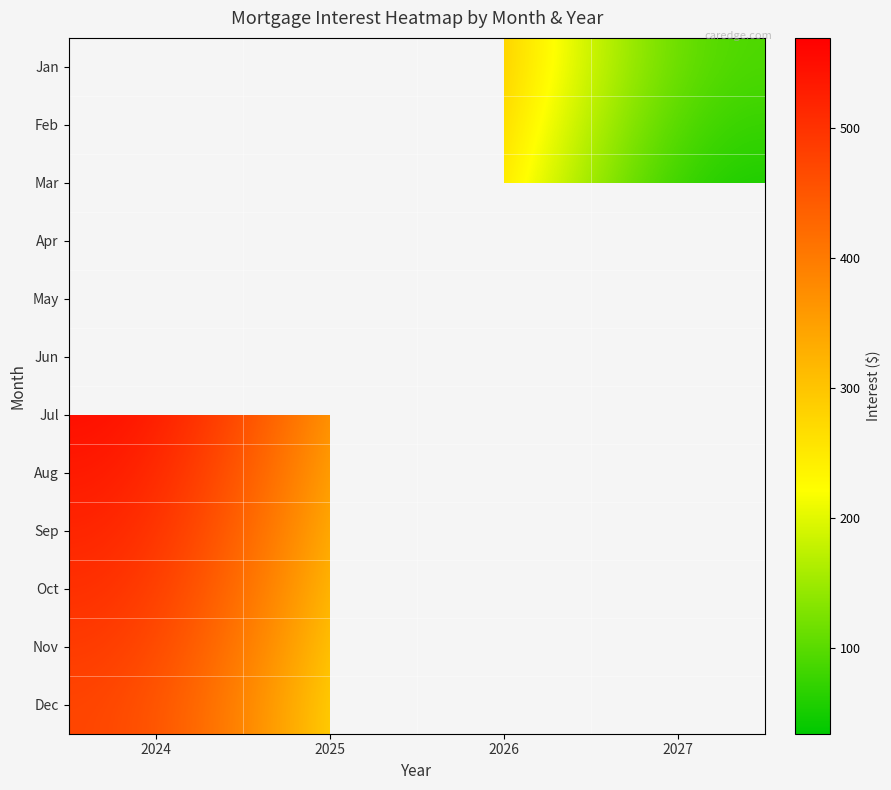

Rank the series by their average value, from lowest to highest.

Jan, Feb, Mar, Apr, May, Jun, Jul, Aug, Sep, Oct, Nov, Dec